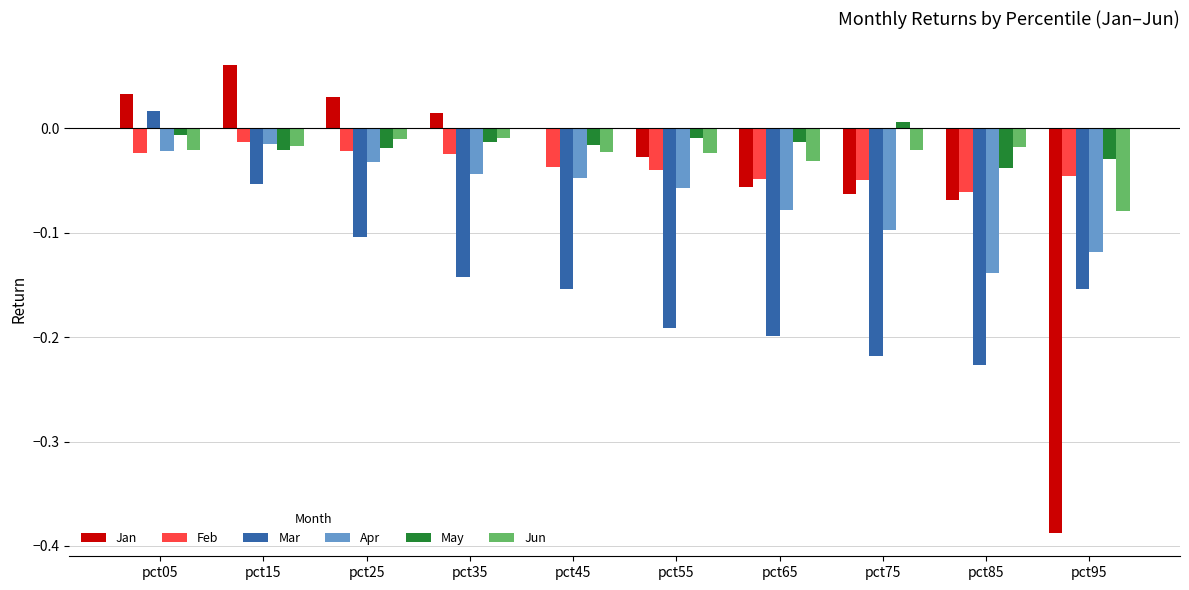

Count the number of data series in this chart.

6